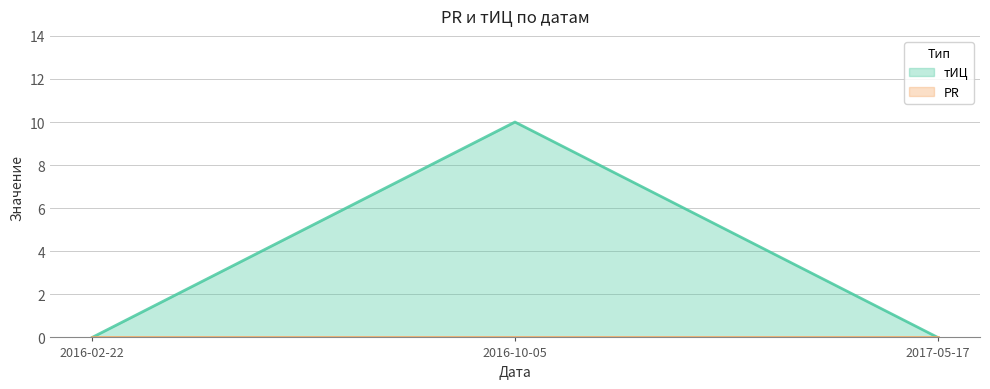

What is the difference between the maximum and minimum values?

10